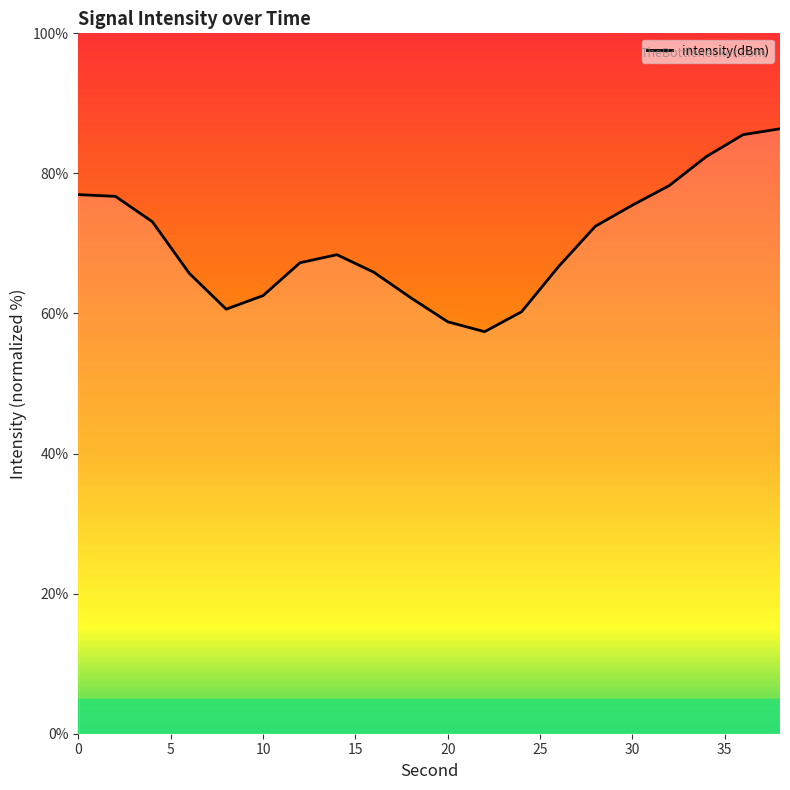

How many lines are shown in the chart?

1